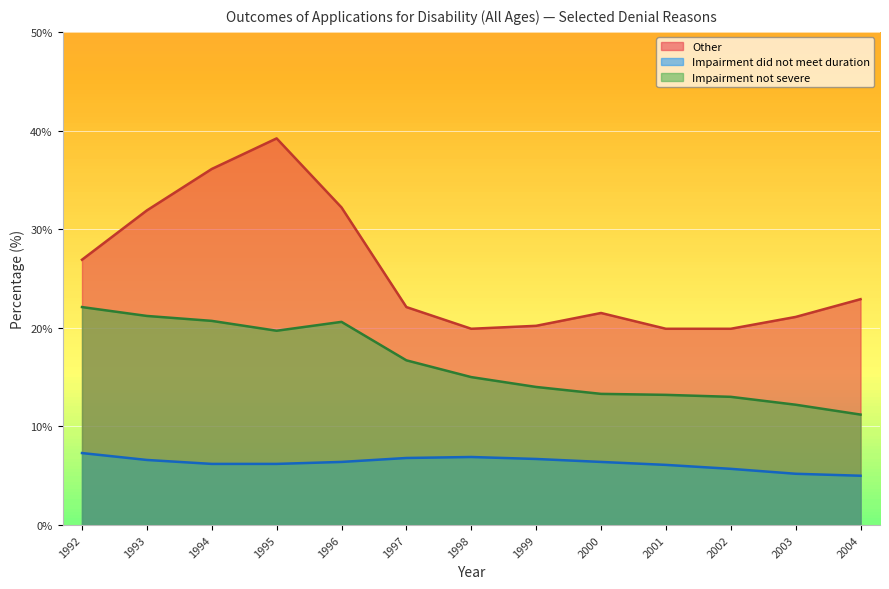

List the labels in order of Impairment did not meet duration value, largest first.

1992, 1998, 1997, 1999, 1993, 1996, 2000, 1994, 1995, 2001, 2002, 2003, 2004